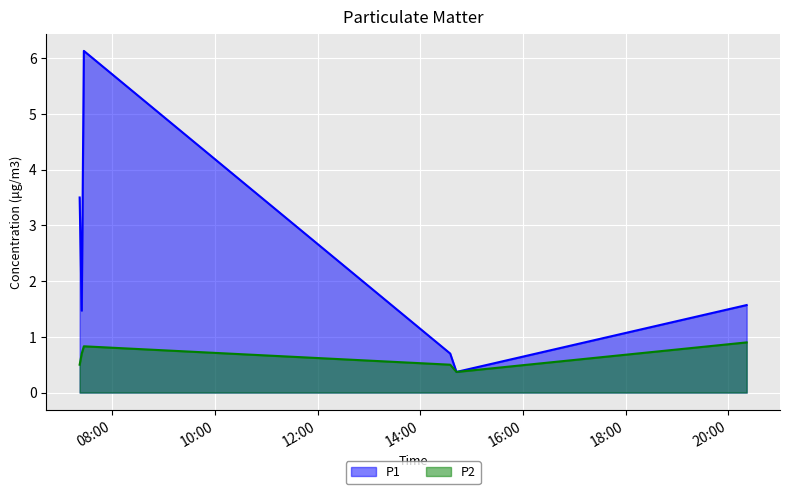

True or false: P2 and P1 cross at least once.

False